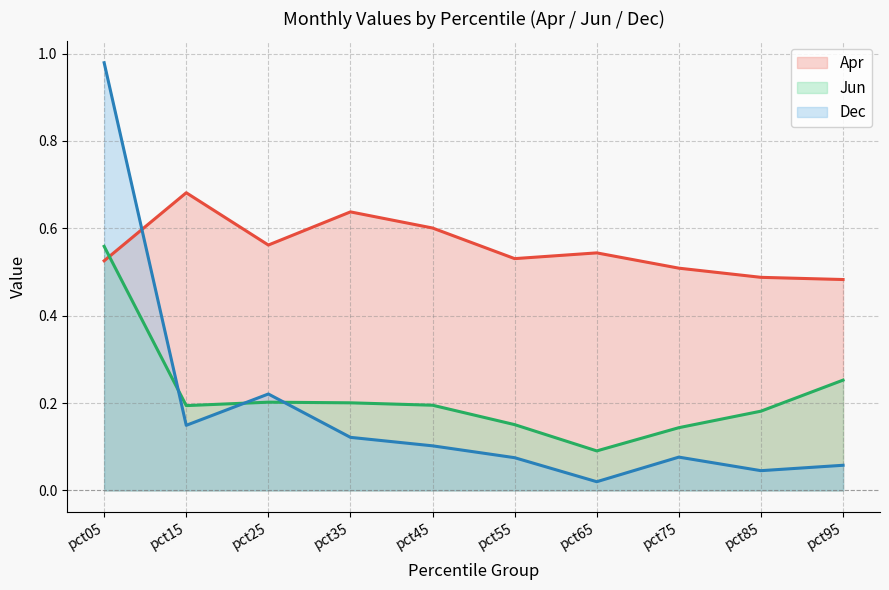

Does the chart display data point markers on the line(s)?

No